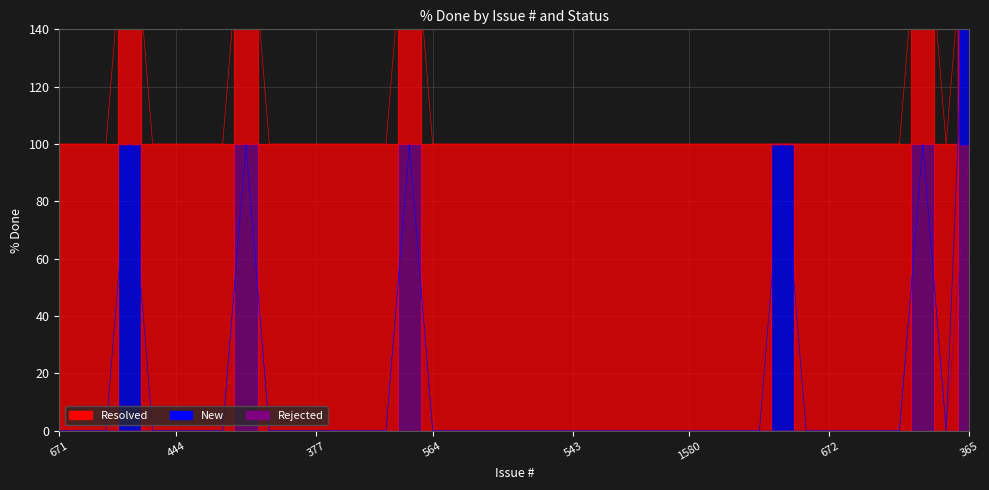

Which series has the largest total across all categories?

Resolved